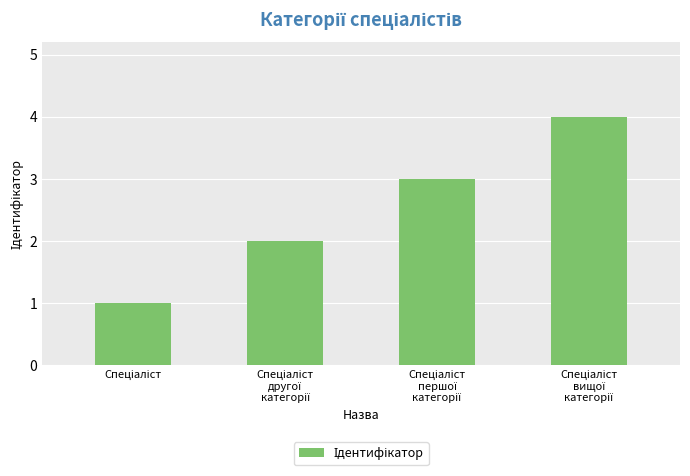

What is the difference between the maximum and minimum values?

3